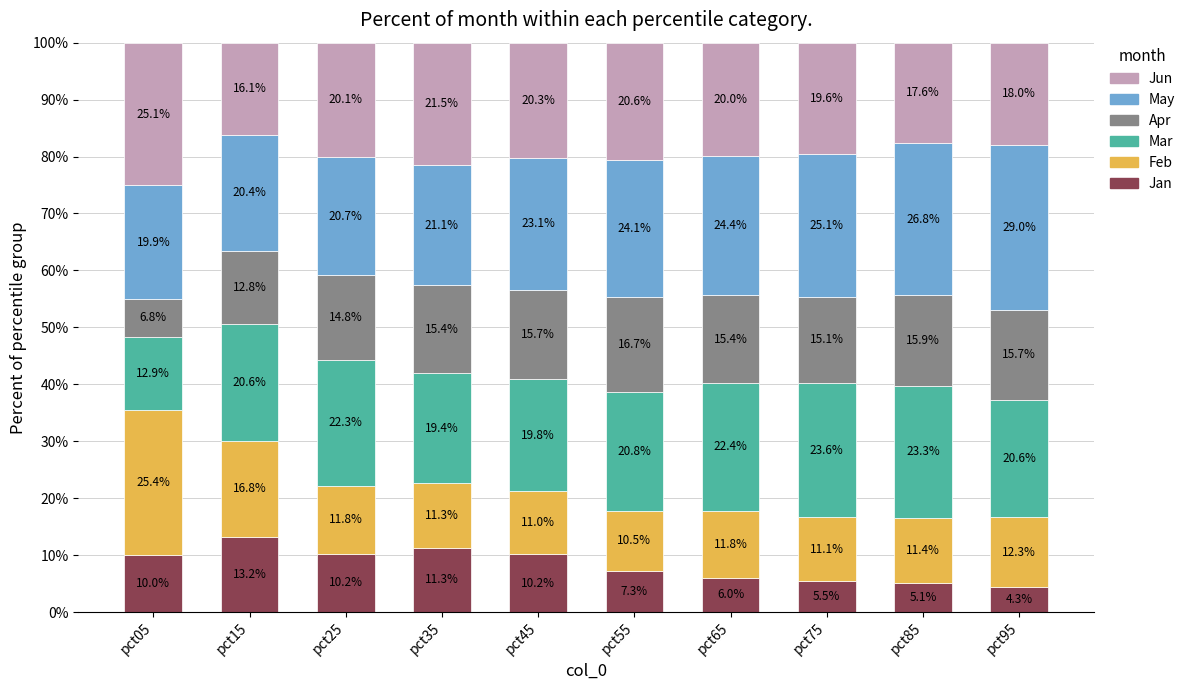

What is the difference between the maximum and minimum values in the Jan series?

8.9